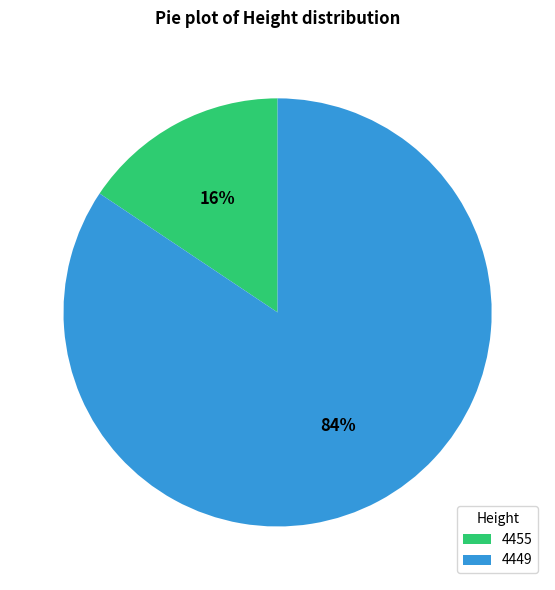

How many slices are in this pie chart?

2